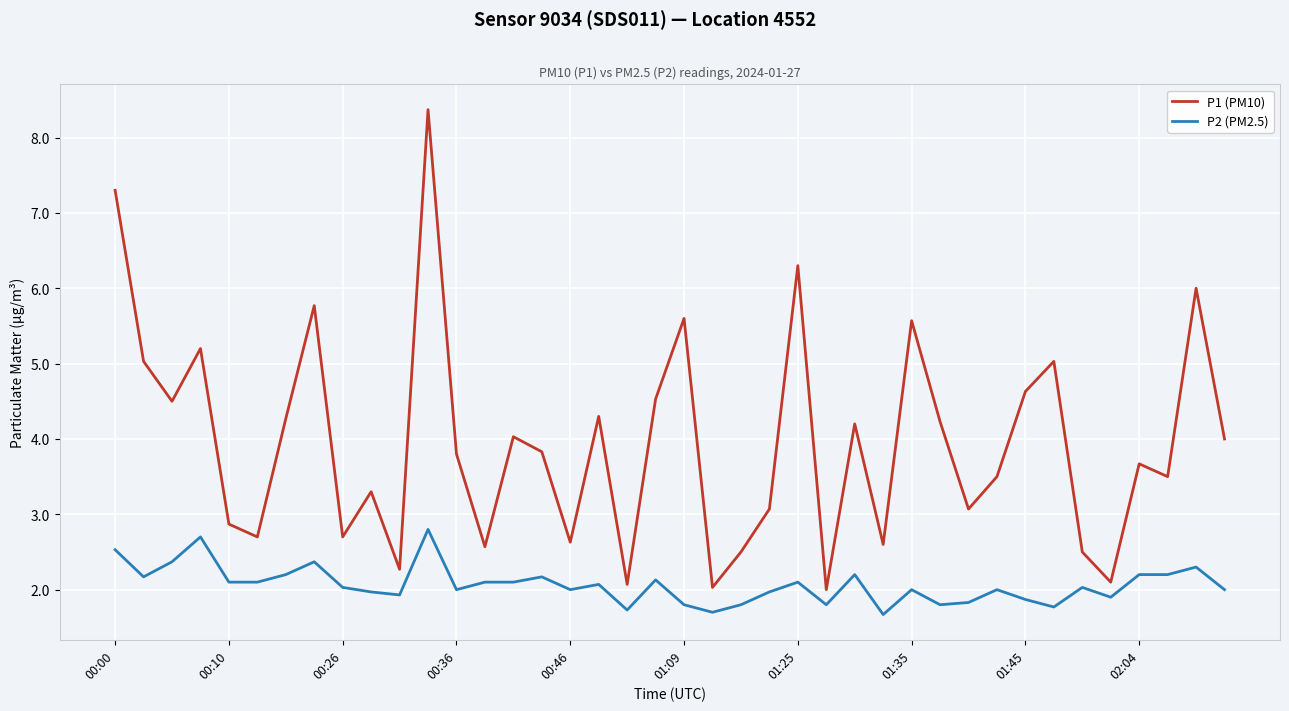

List the series in order of their overall mean, lowest first.

P2 (PM2.5), P1 (PM10)